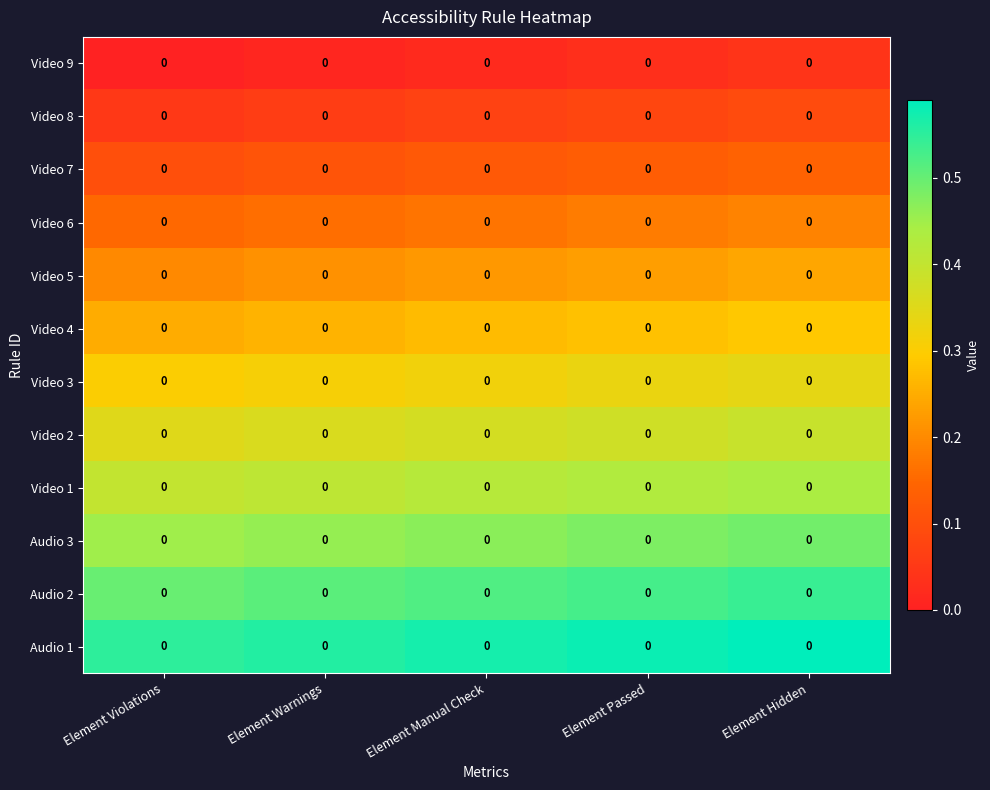

At which category is the sum across all series the highest?

Element Hidden